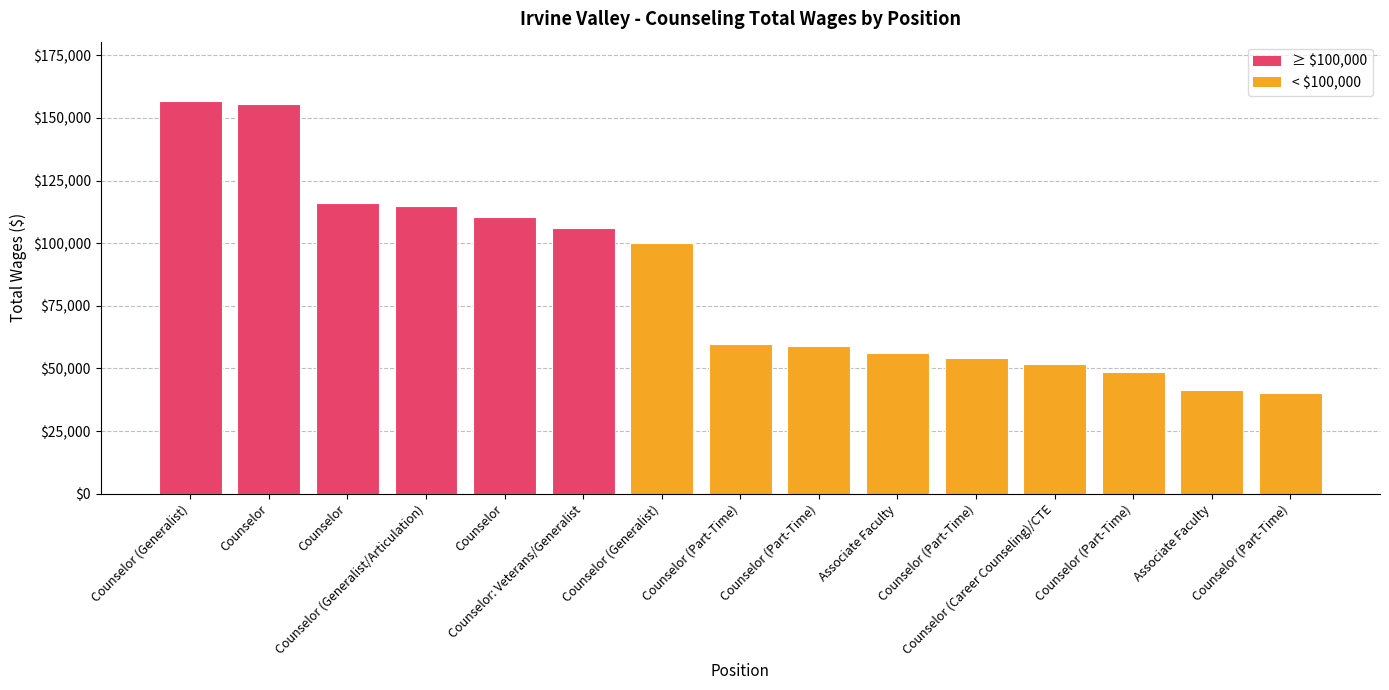

Rank the categories by value from lowest to highest.

Counselor (Part-Time), Associate Faculty, Counselor (Part-Time), Counselor (Career Counseling)/CTE, Counselor (Part-Time), Associate Faculty, Counselor (Part-Time), Counselor (Part-Time), Counselor (Generalist), Counselor: Veterans/Generalist, Counselor, Counselor (Generalist/Articulation), Counselor, Counselor, Counselor (Generalist)